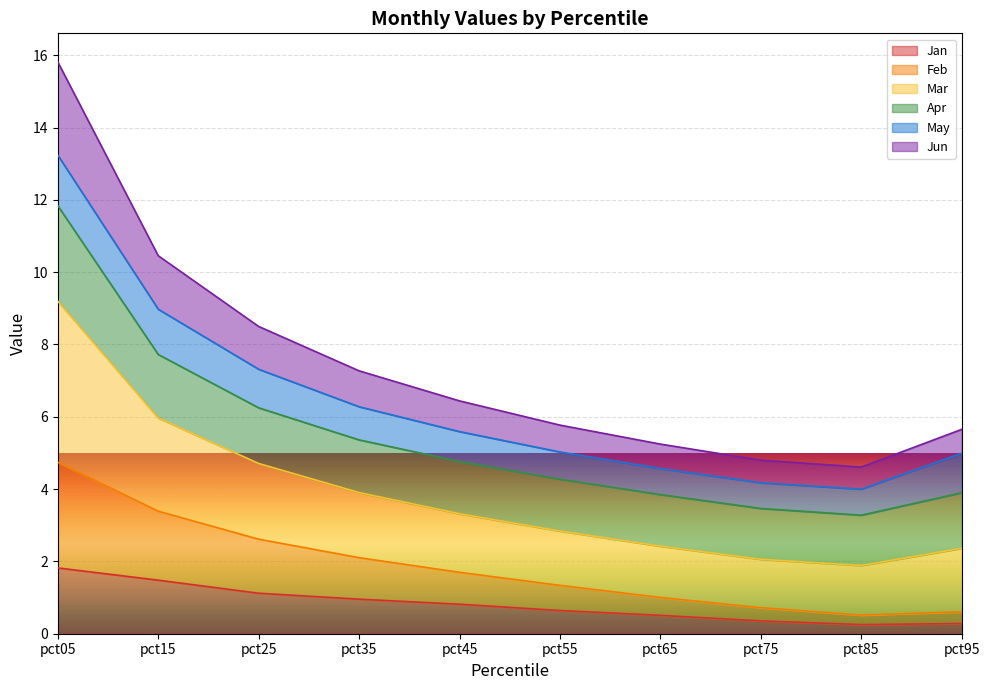

What is the difference between the second highest and minimum values in the Jan series?

1.2